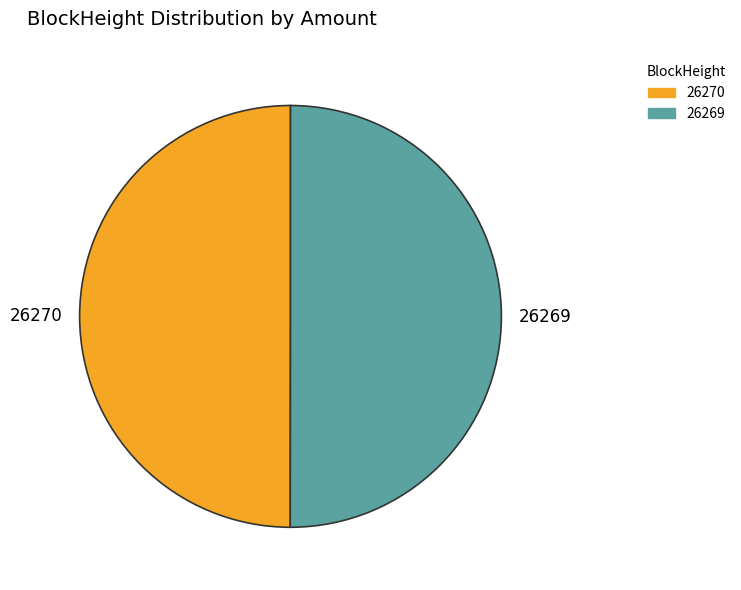

True or false: 26269 accounts for 50% of the total.

True